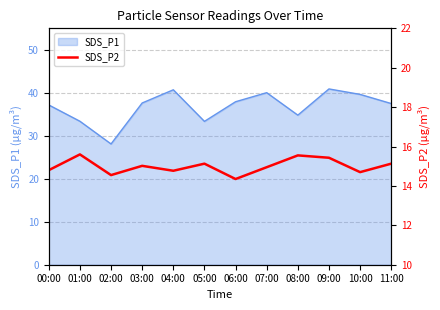

At which category does the chart reach its peak across all series?

01:00